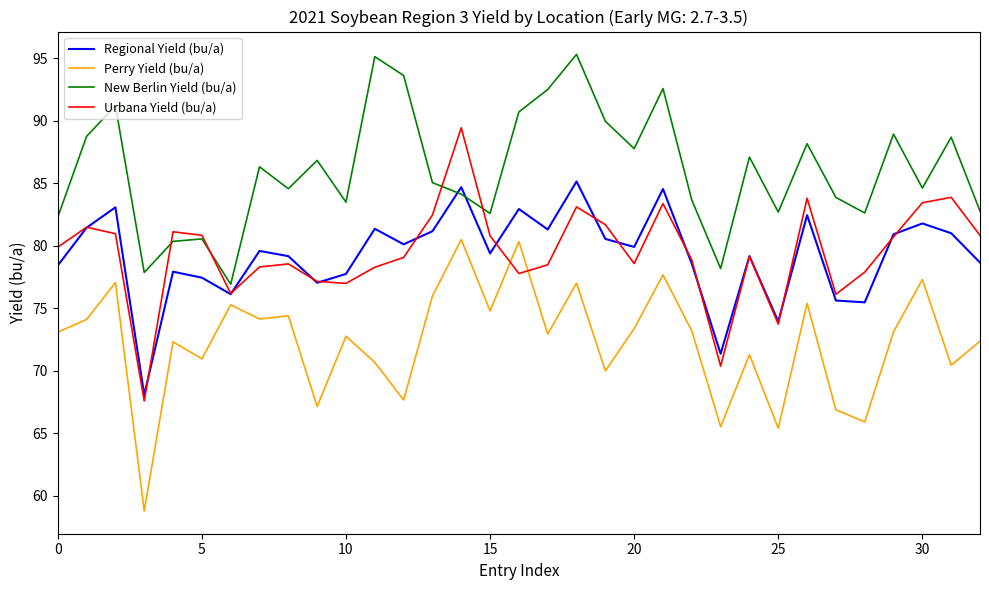

List the series in order of their peak value, lowest first.

Perry Yield (bu/a), Regional Yield (bu/a), Urbana Yield (bu/a), New Berlin Yield (bu/a)